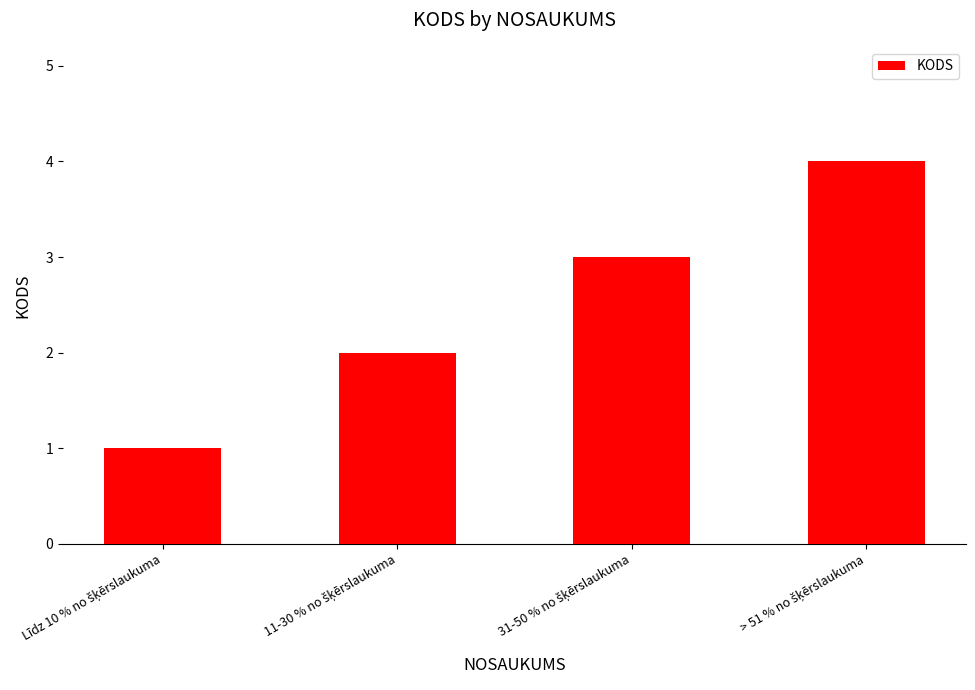

What is the maximum value shown in the chart?

4